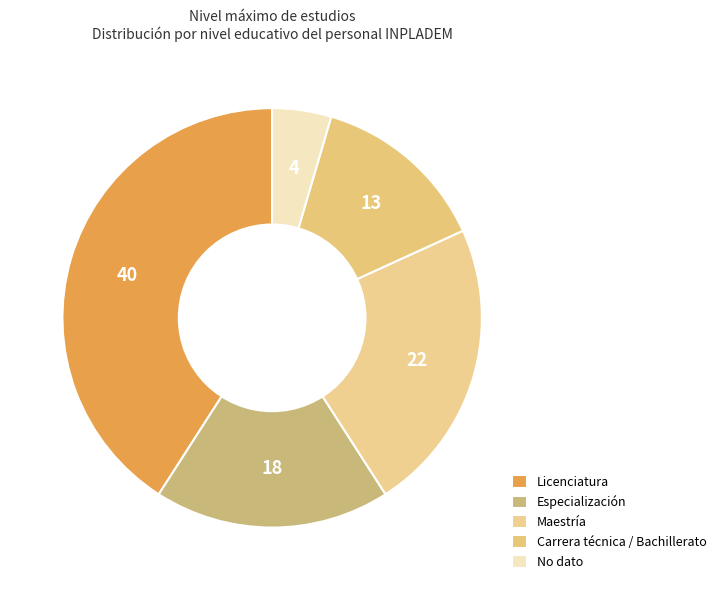

Count the number of slices in the pie.

5